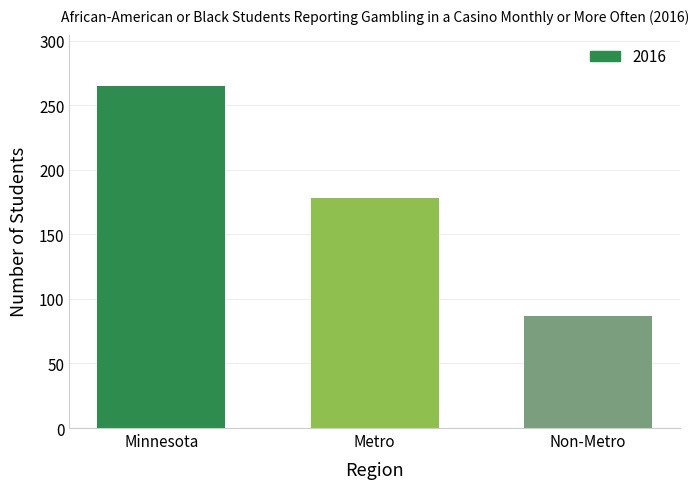

Rank the categories by value from highest to lowest.

Minnesota, Metro, Non-Metro